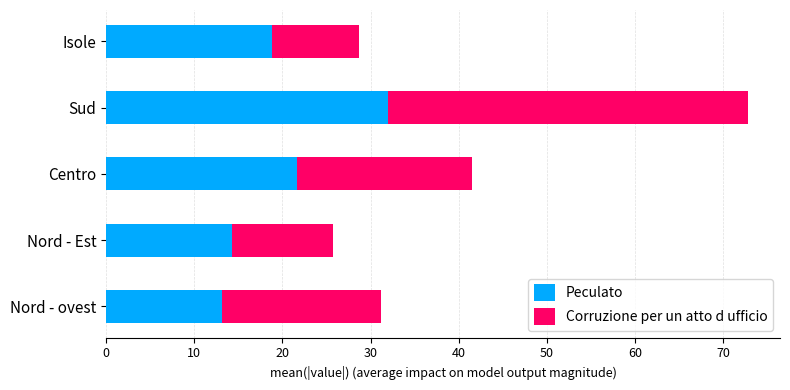

How many distinct data groups are displayed?

2